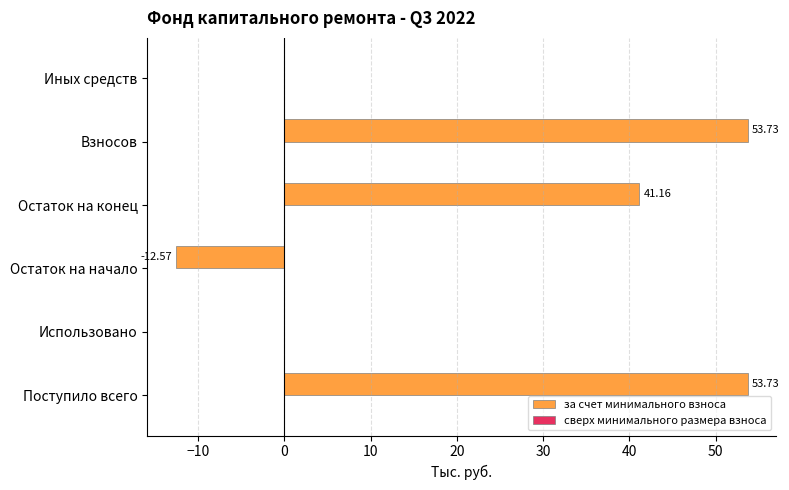

What is the change in value from Поступило всего to Остаток на конец?

-12.6